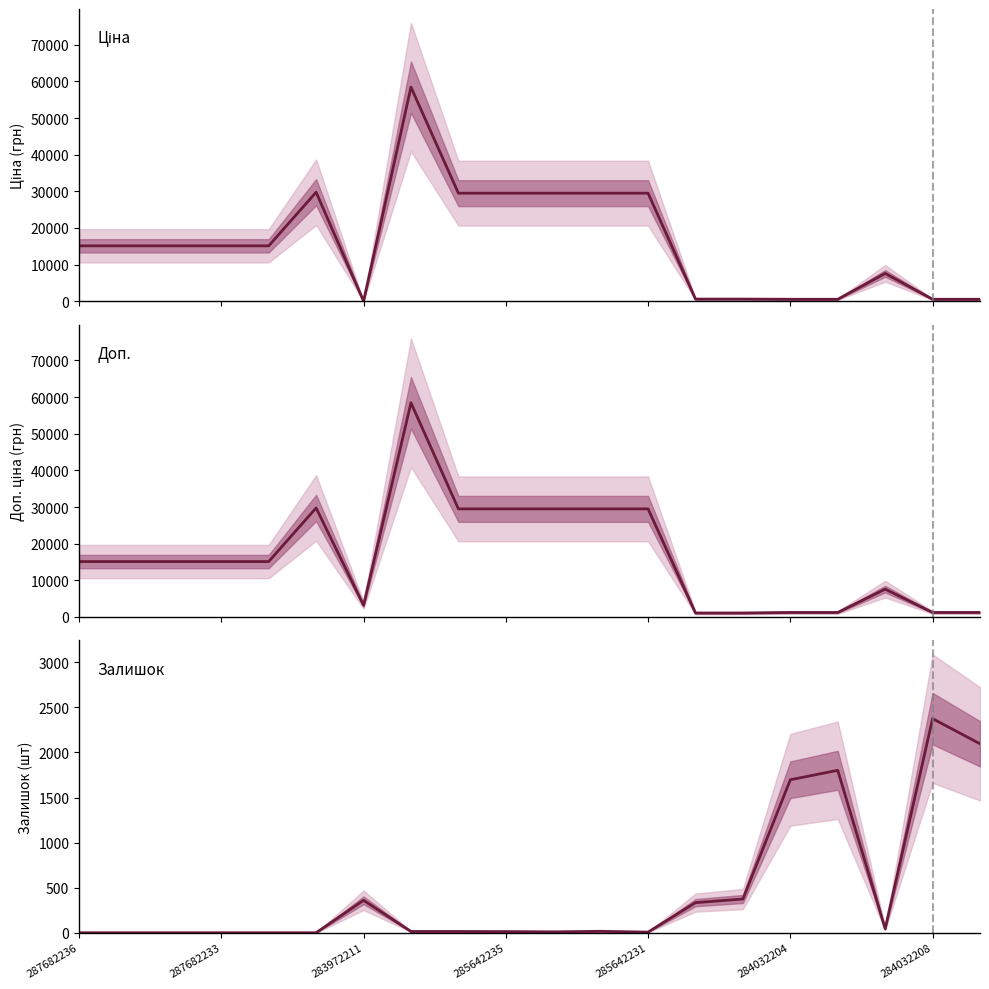

At which category does the chart reach its minimum across all series?

287682236